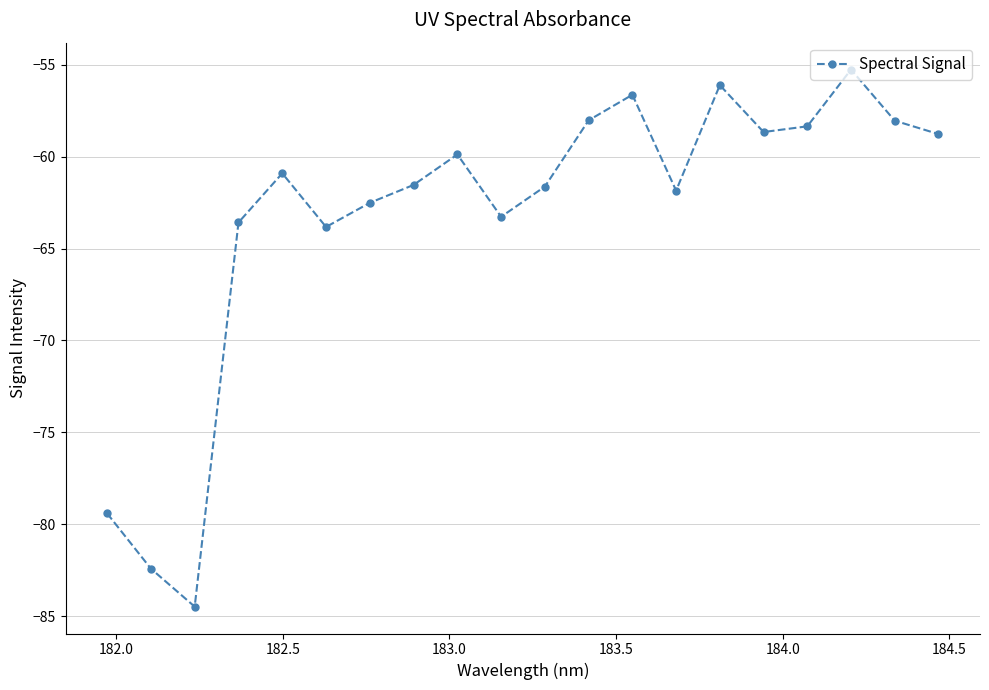

What is the maximum value shown in the chart?

-55.3